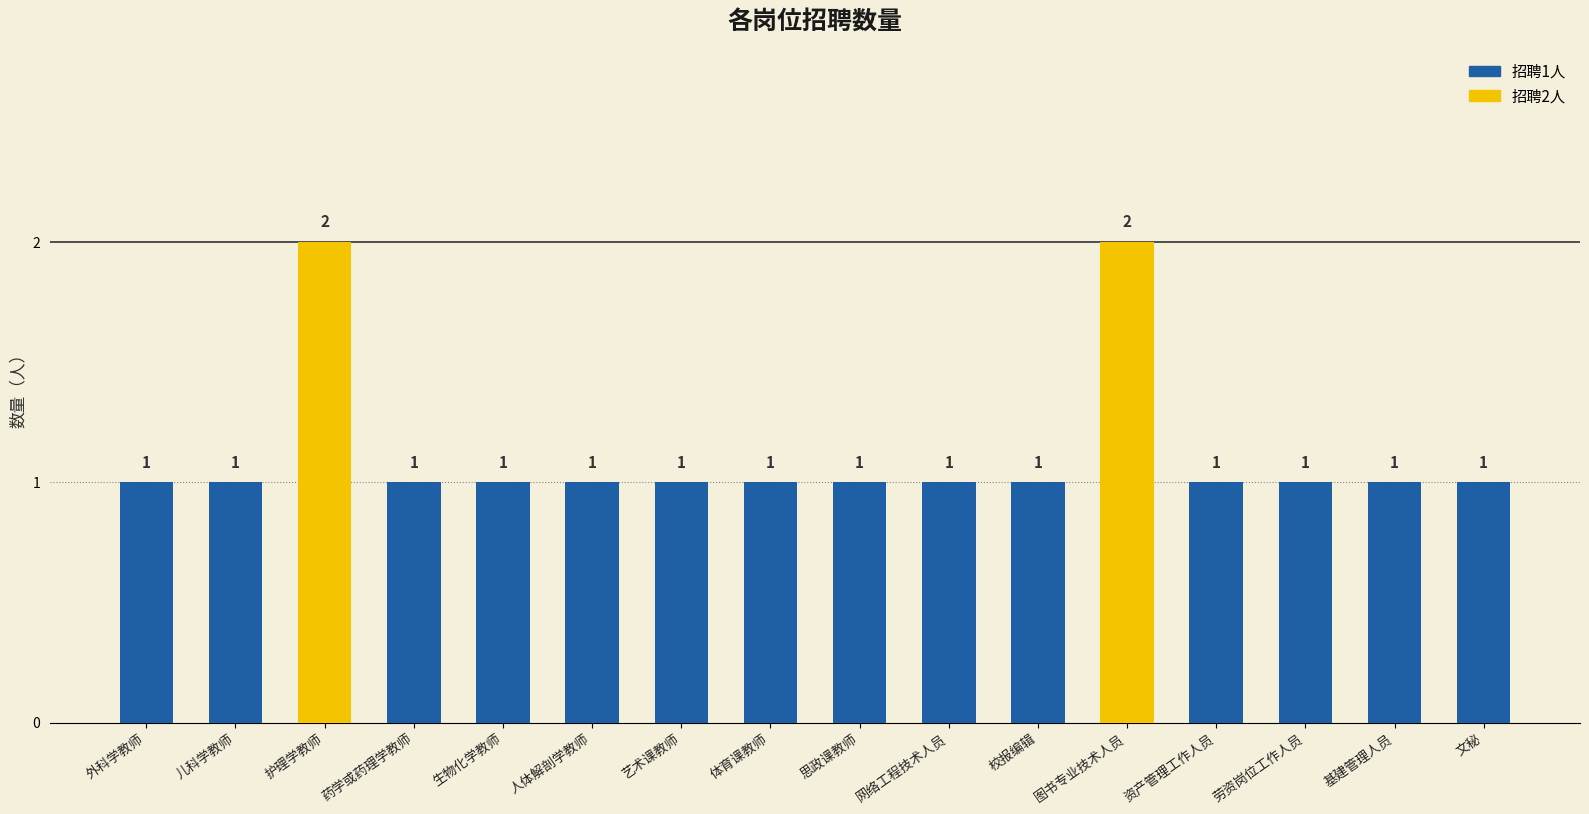

True or false: the data shows 2 at 药学或药理学教师.

False